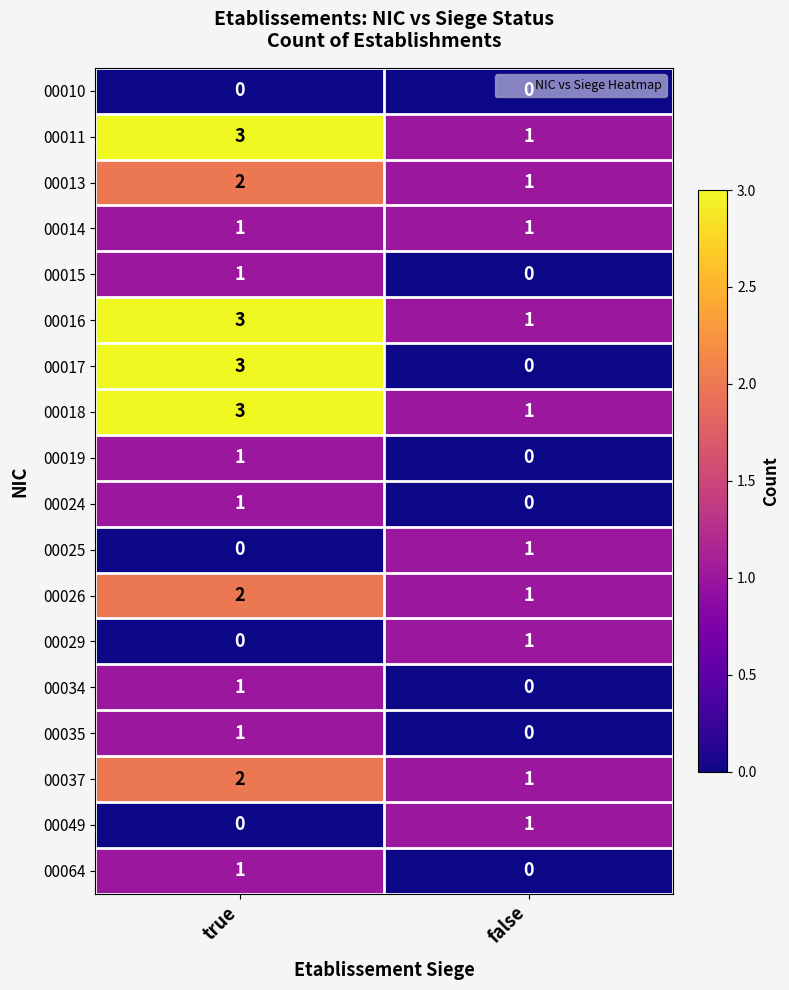

At which label does 00034 reach its minimum?

false